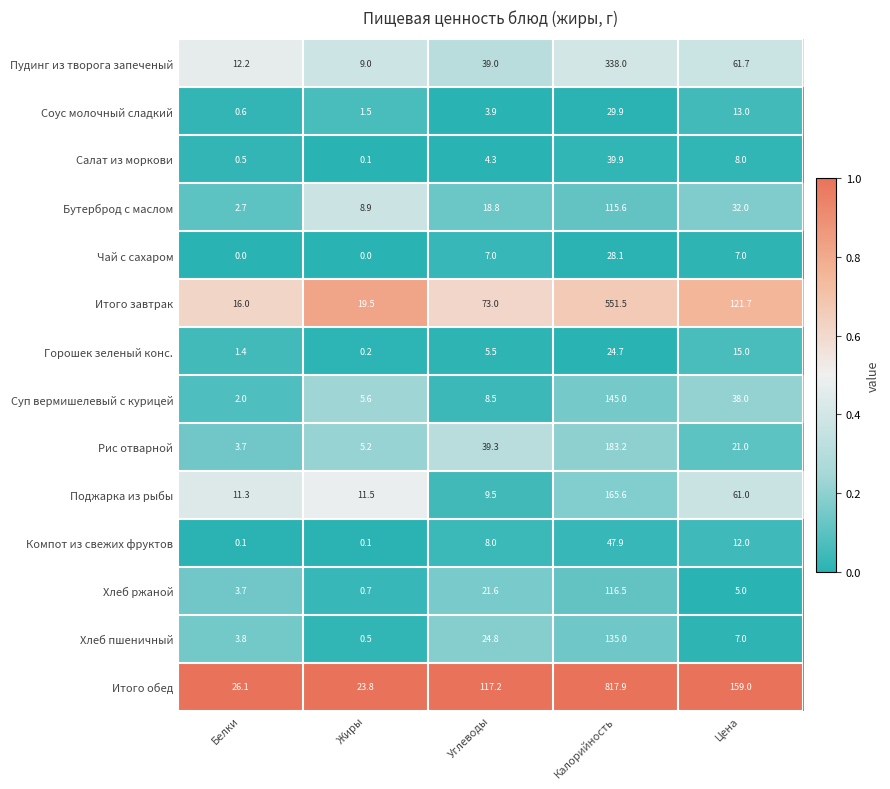

At which label does Горошек зеленый конс. reach its peak?

Калорийность